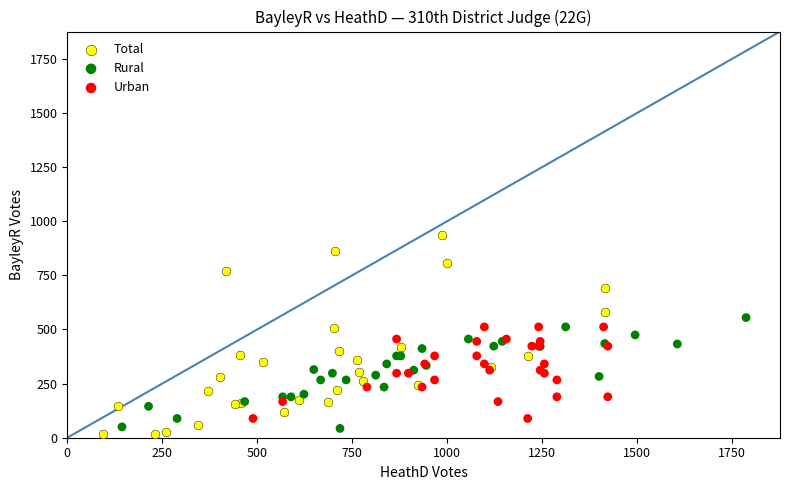

Which series reaches the maximum Y coordinate?

Total